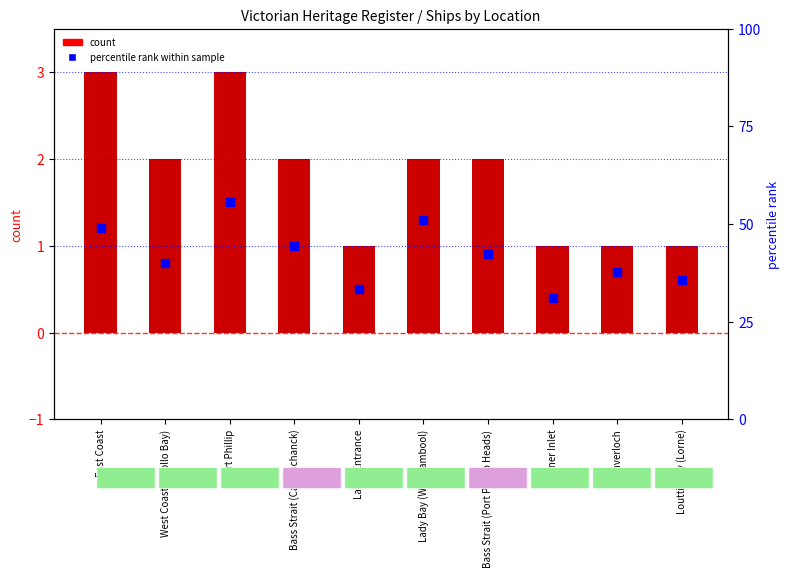

At how many categories does at least one series exceed 1?

6